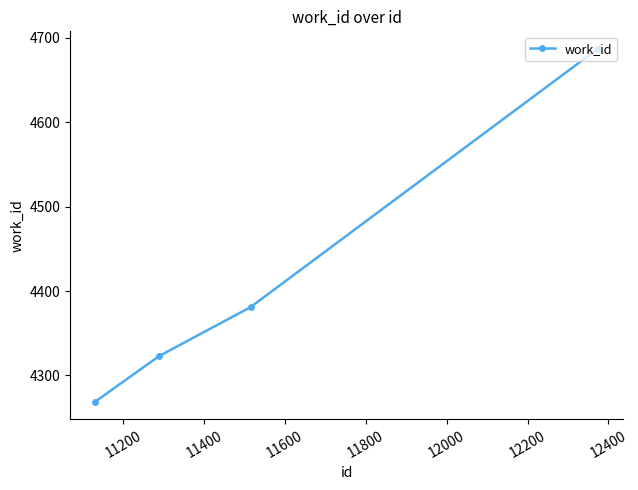

Is this an area chart (filled region under the line)?

No